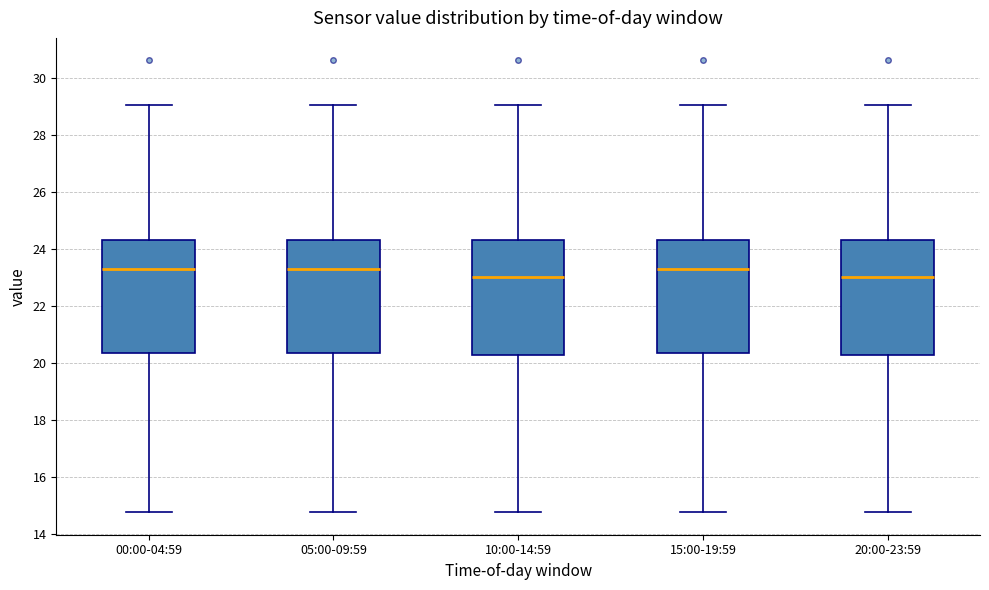

Where is the lower edge of the box for 00:00-04:59 on the y-axis? The values are not printed on the chart, so give them approximately, as read against the axis.

20.4